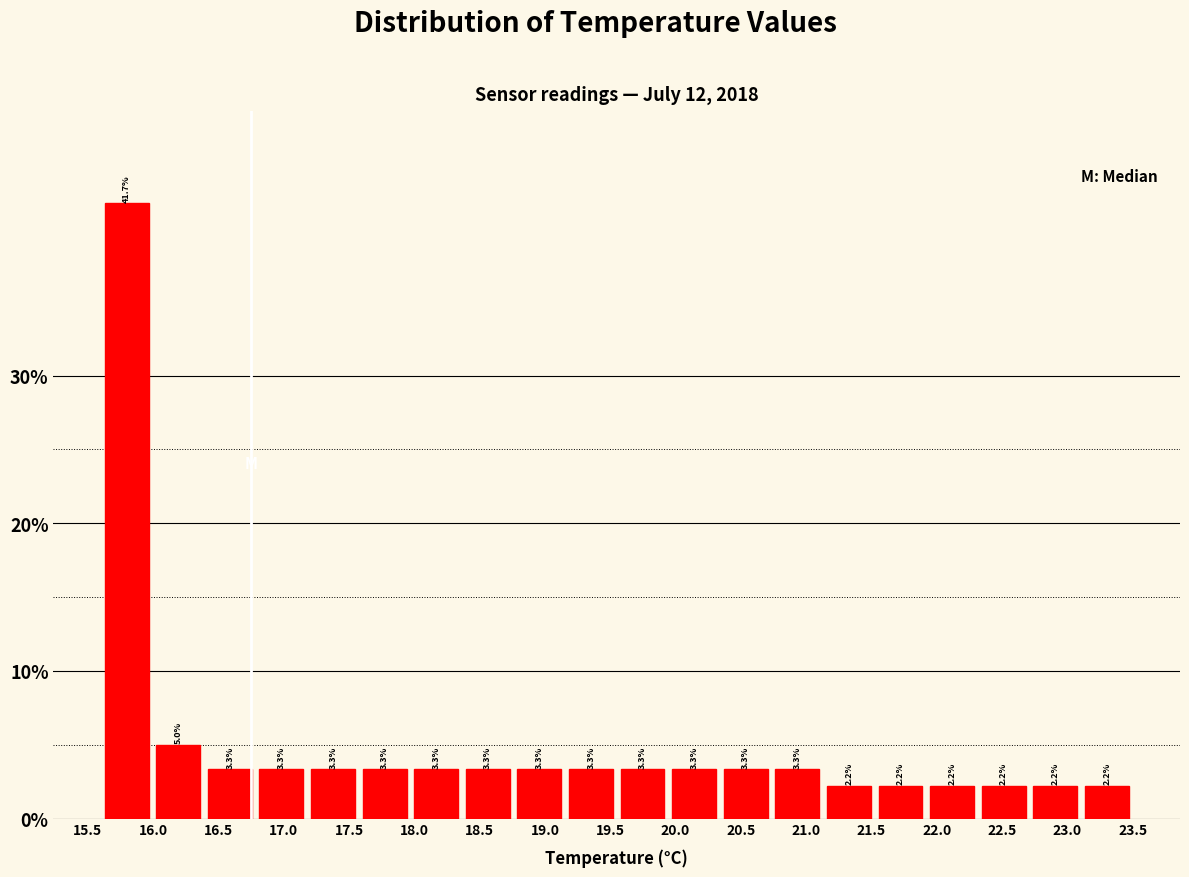

Reading left to right, list every bar in this chart as the range it spans on the x-axis followed by its height. The bar edges are not printed on the chart, so give them approximately, as read against the axis.

15.600 to 15.995: 41.7
15.995 to 16.390: 5.0
16.390 to 16.785: 3.3
16.785 to 17.180: 3.3
17.180 to 17.575: 3.3
17.575 to 17.970: 3.3
17.970 to 18.365: 3.3
18.365 to 18.760: 3.3
18.760 to 19.155: 3.3
19.155 to 19.550: 3.3
19.550 to 19.945: 3.3
19.945 to 20.340: 3.3
20.340 to 20.735: 3.3
20.735 to 21.130: 3.3
21.130 to 21.525: 2.2
21.525 to 21.920: 2.2
21.920 to 22.315: 2.2
22.315 to 22.710: 2.2
22.710 to 23.105: 2.2
23.105 to 23.500: 2.2